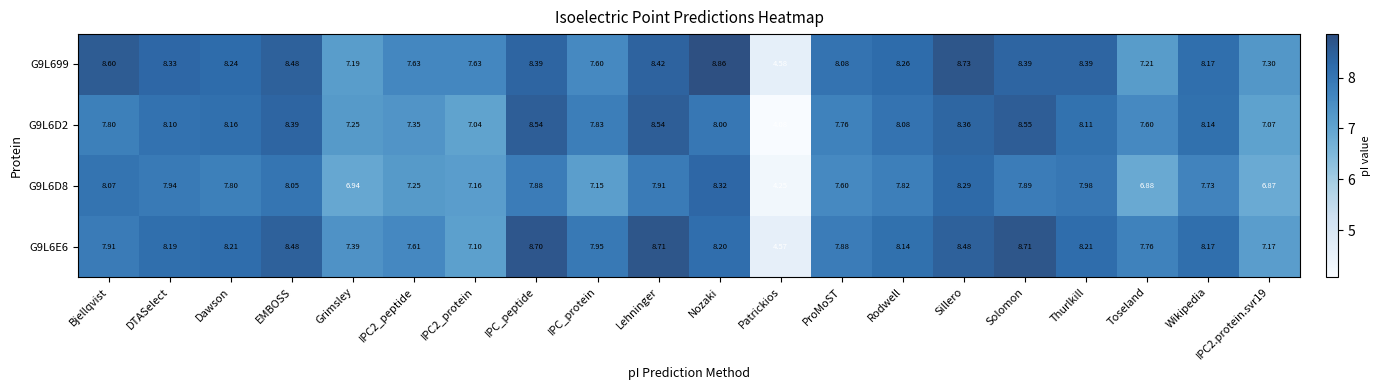

At which category does the chart reach its peak across all series?

Nozaki